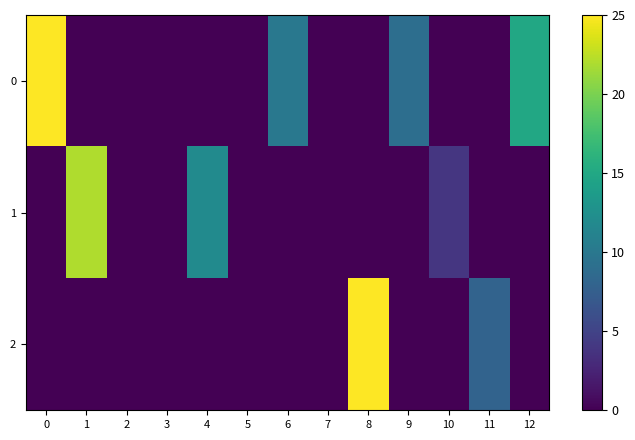

Between 5 and 3, which is larger?

5